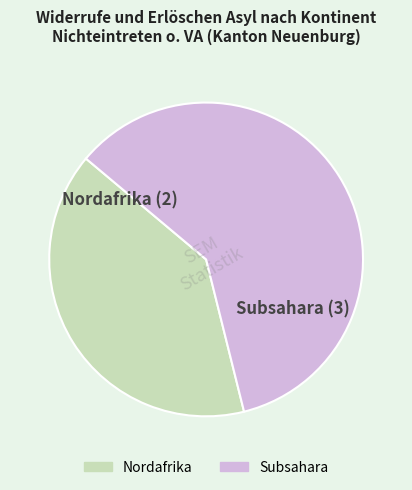

Count the number of slices in the pie.

2